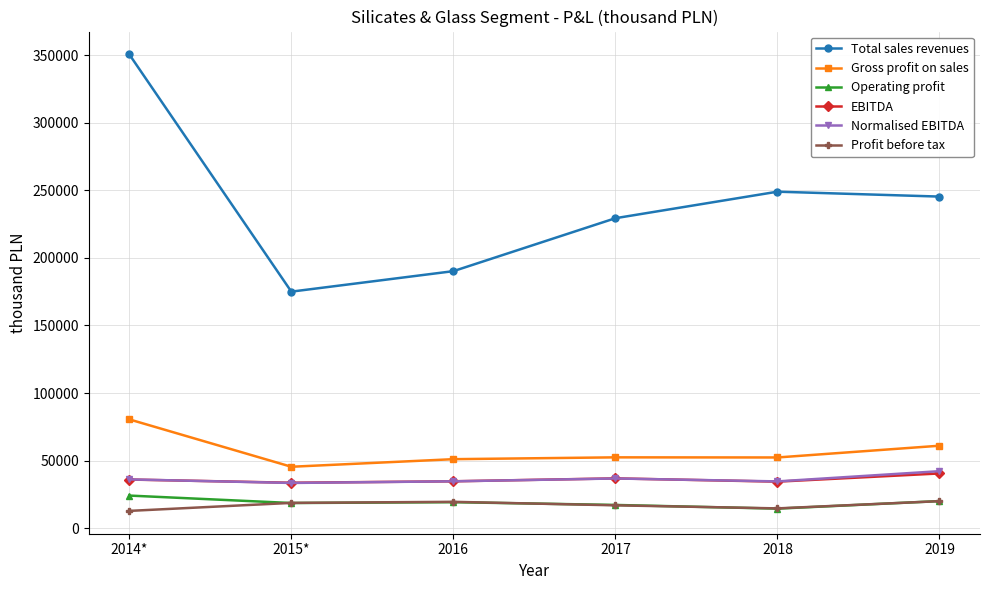

Is it true that Gross profit on sales equals 45437.0 at 2015*?

True